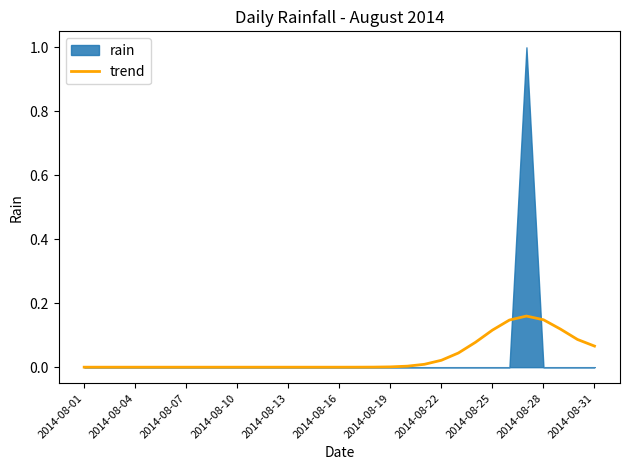

What is the difference between the second highest and minimum values?

0.1